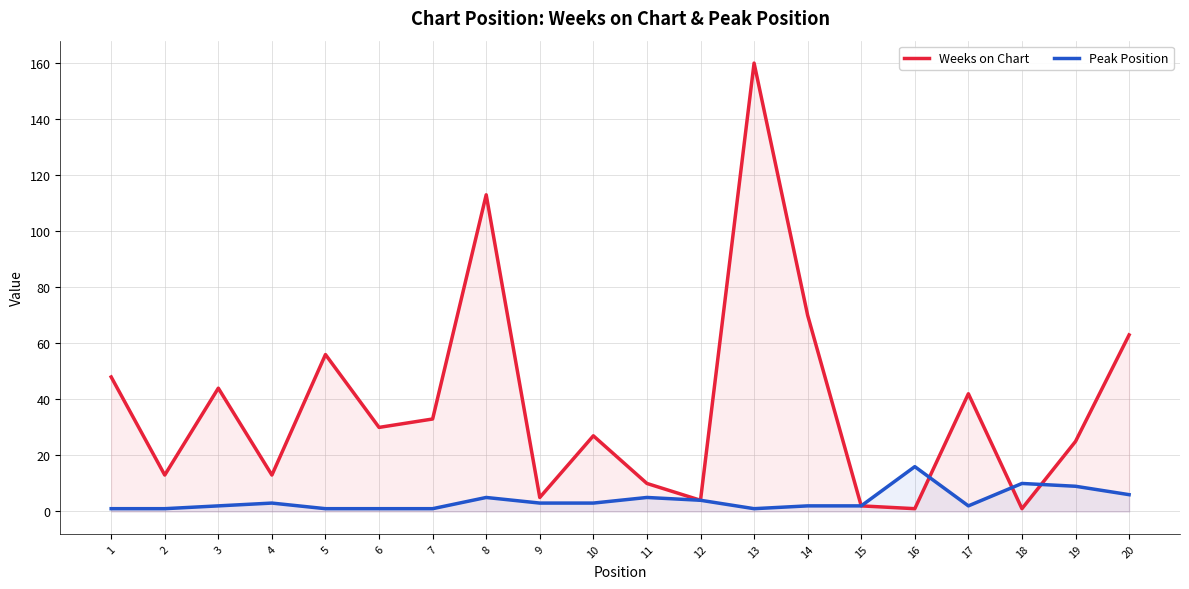

Does the chart have visible grid lines?

Yes